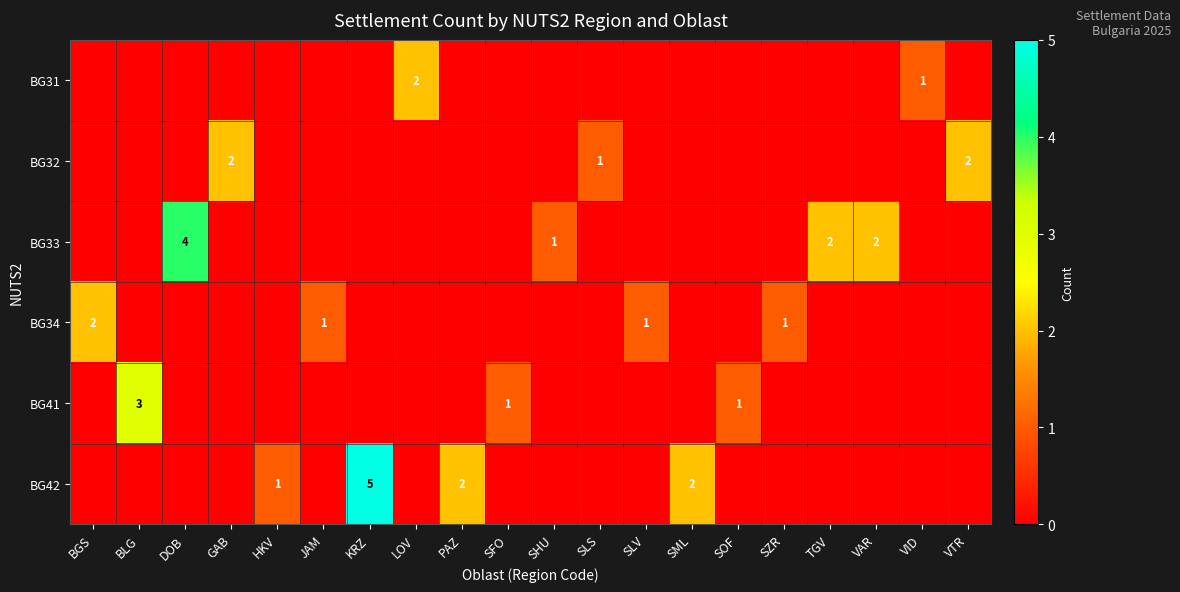

Rank the series by their maximum value, from highest to lowest.

row_5, row_2, row_4, row_0, row_1, row_3